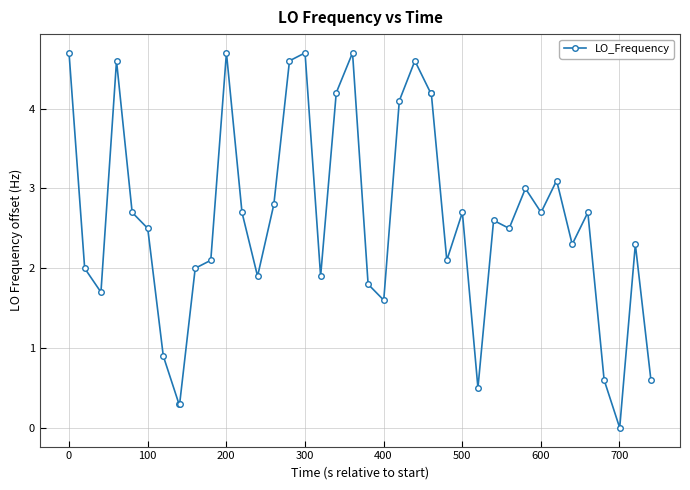

What is the difference between the maximum and minimum values?

4.7